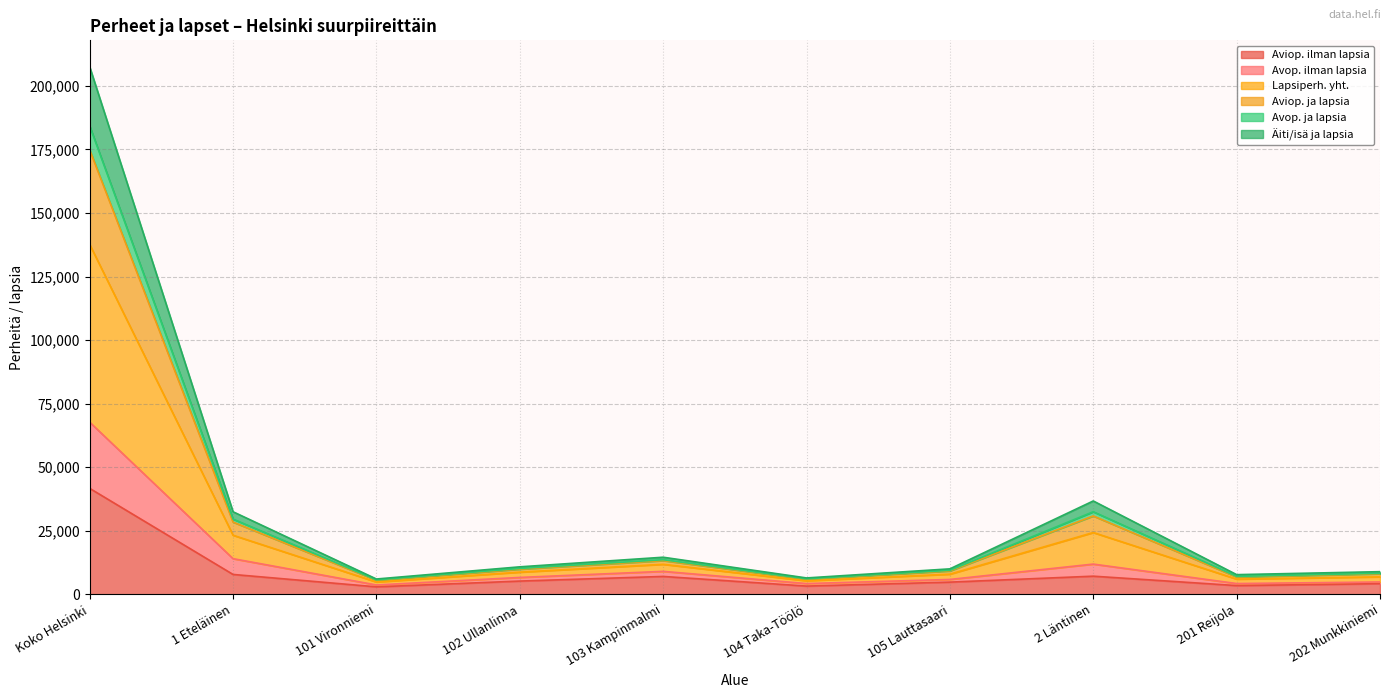

Reading right to left, transcribe all the data shown in this chart.

Aviop. ilman lapsia: 202 Munkkiniemi=4198	201 Reijola=3442	2 Läntinen=7144	105 Lauttasaari=4805	104 Taka-Töölö=3245	103 Kampinmalmi=7042	102 Ullanlinna=5219	101 Vironniemi=2949	1 Eteläinen=7827	Koko Helsinki=41693
Avop. ilman lapsia: 202 Munkkiniemi=4862	201 Reijola=4249	2 Läntinen=11899	105 Lauttasaari=5860	104 Taka-Töölö=4236	103 Kampinmalmi=9041	102 Ullanlinna=6649	101 Vironniemi=3682	1 Eteläinen=14035	Koko Helsinki=67735
Lapsiperh. yht.: 202 Munkkiniemi=8918	201 Reijola=7745	2 Läntinen=36731	105 Lauttasaari=10022	104 Taka-Töölö=6450	103 Kampinmalmi=14595	102 Ullanlinna=10819	101 Vironniemi=6032	1 Eteläinen=32485	Koko Helsinki=207547
Aviop. ja lapsia: 202 Munkkiniemi=8280	201 Reijola=7053	2 Läntinen=32494	105 Lauttasaari=9448	104 Taka-Töölö=6106	103 Kampinmalmi=13615	102 Ullanlinna=10182	101 Vironniemi=5693	1 Eteläinen=29611	Koko Helsinki=184245
Avop. ja lapsia: 202 Munkkiniemi=8069	201 Reijola=6815	2 Läntinen=30840	105 Lauttasaari=9198	104 Taka-Töölö=5962	103 Kampinmalmi=13268	102 Ullanlinna=9893	101 Vironniemi=5547	1 Eteläinen=28435	Koko Helsinki=174862
Äiti/isä ja lapsia: 202 Munkkiniemi=6890	201 Reijola=5997	2 Läntinen=24315	105 Lauttasaari=7941	104 Taka-Töölö=5343	103 Kampinmalmi=11818	102 Ullanlinna=8734	101 Vironniemi=4857	1 Eteläinen=23260	Koko Helsinki=137641